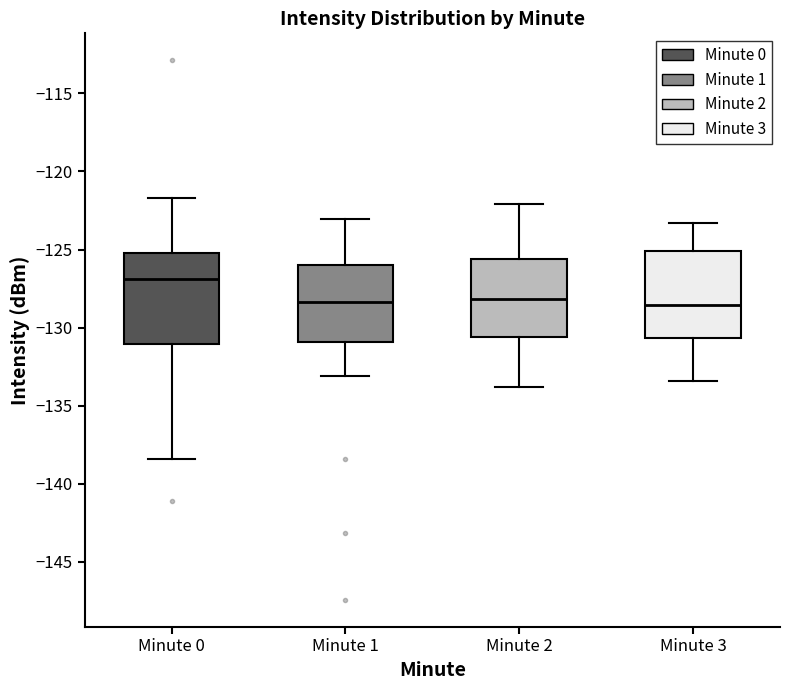

Where is the upper edge of the box for Minute 0 on the y-axis? The values are not printed on the chart, so give them approximately, as read against the axis.

-125.0